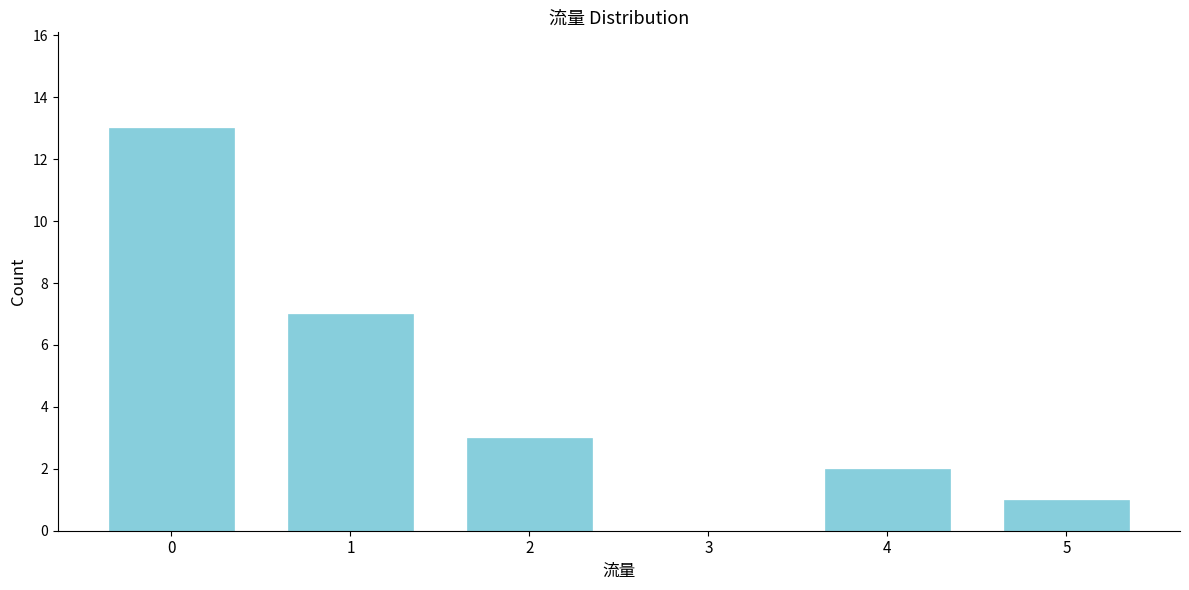

How tall is the bar that spans -0.5 to 0.5 on the x-axis? The values are not printed on the chart, so give them approximately, as read against the axis.

13